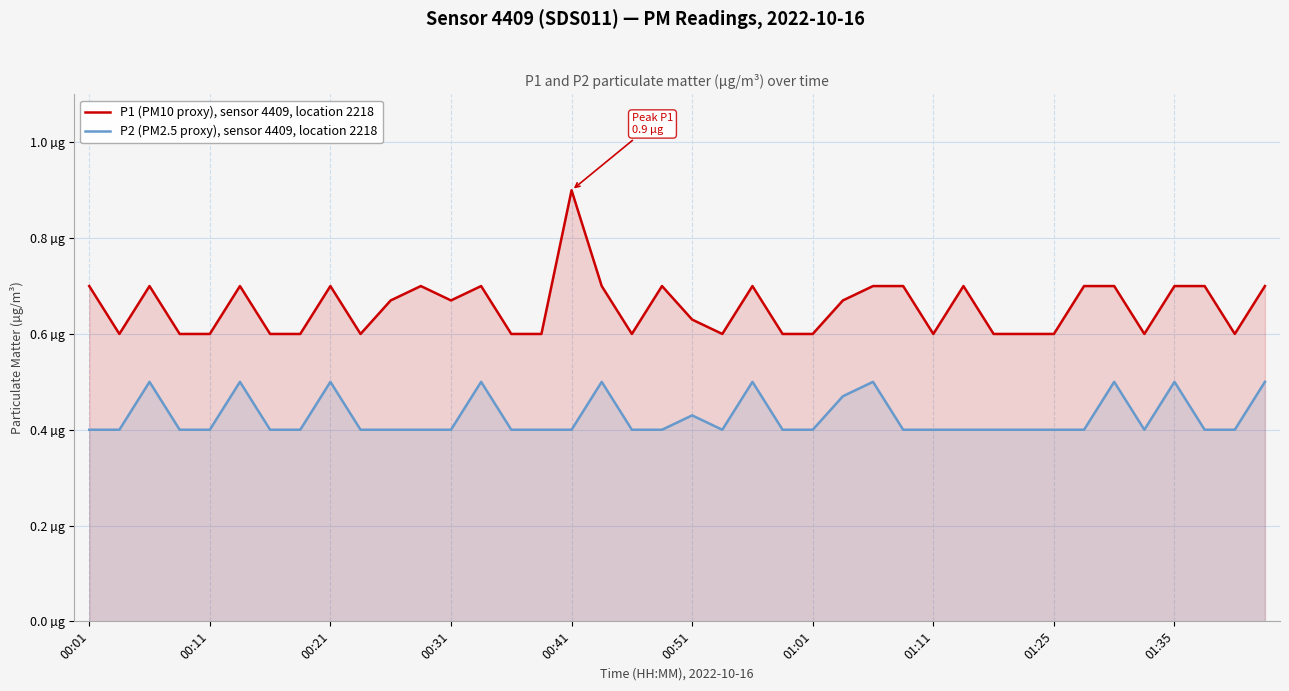

At which category is the sum across all series the highest?

00:41